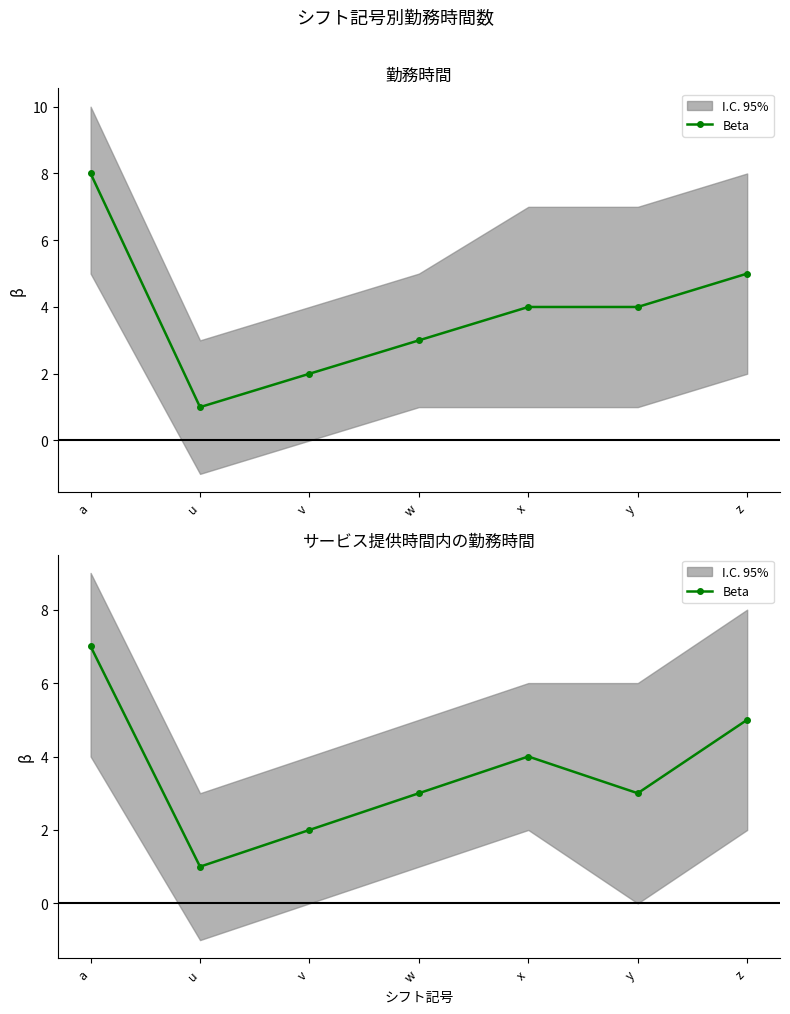

Reading left to right, what are all the values shown in this chart?

7	1	2	3	4	3	5